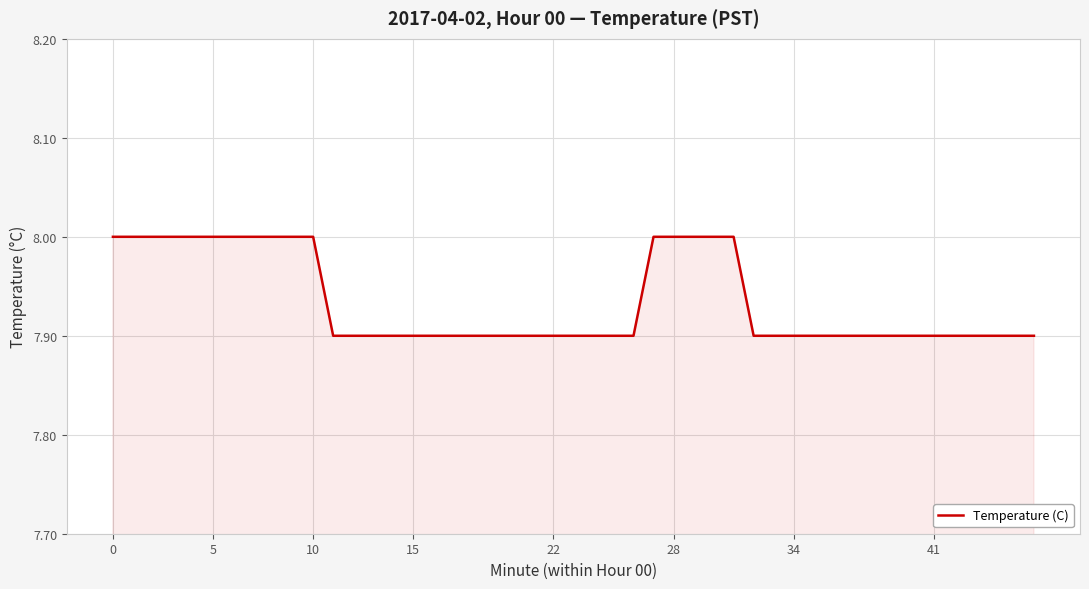

What is the minimum value shown in the chart?

7.9